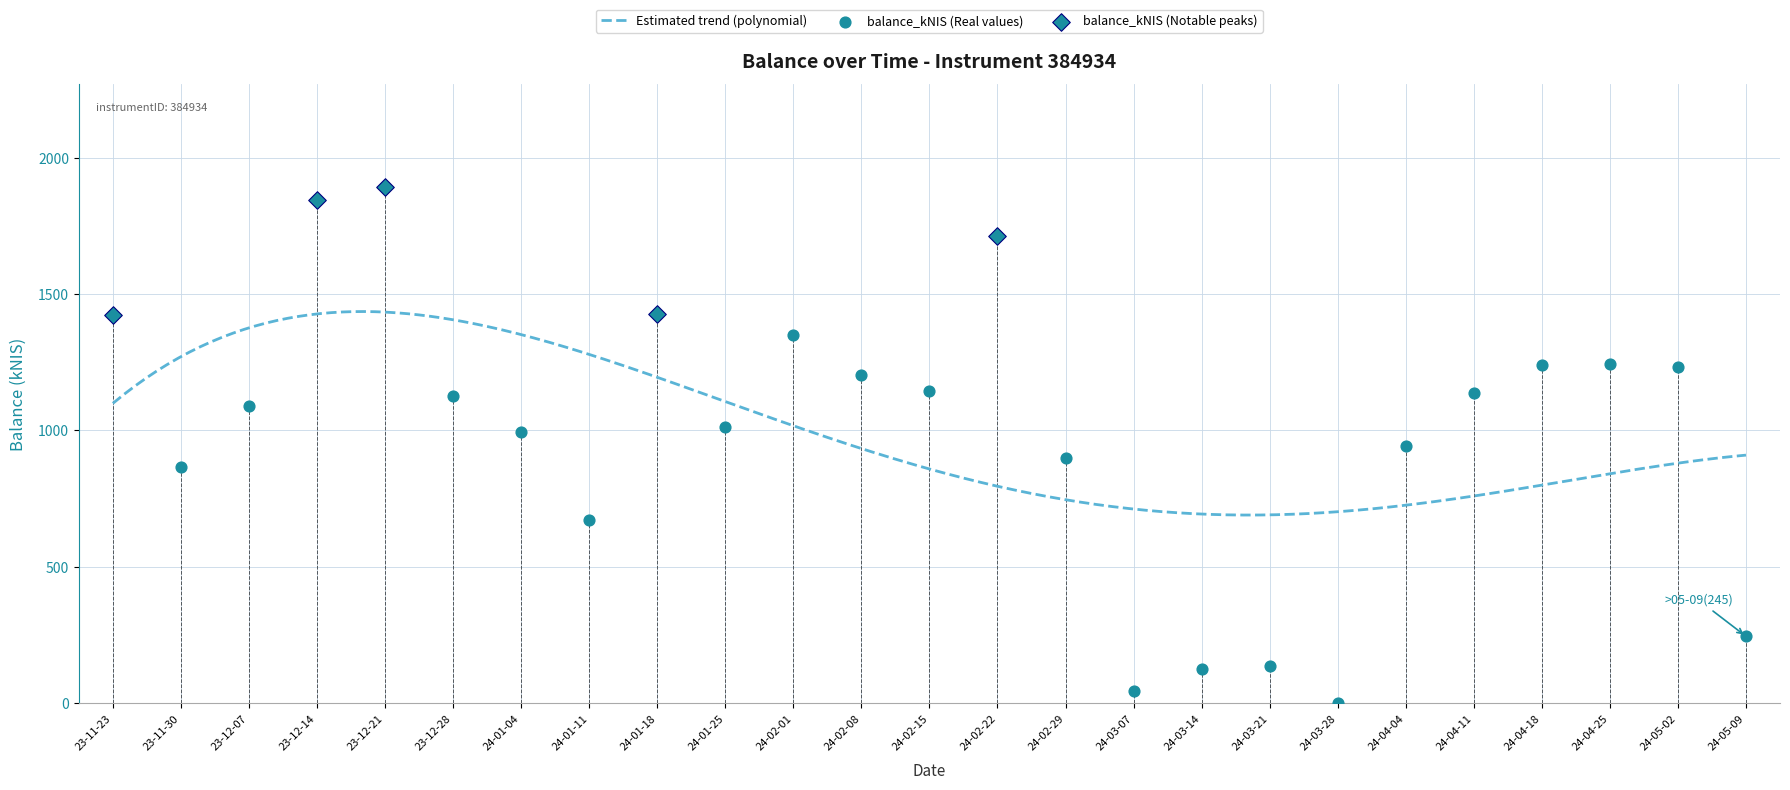

What is the lowest value of the Estimated trend (polynomial) series?

689.9